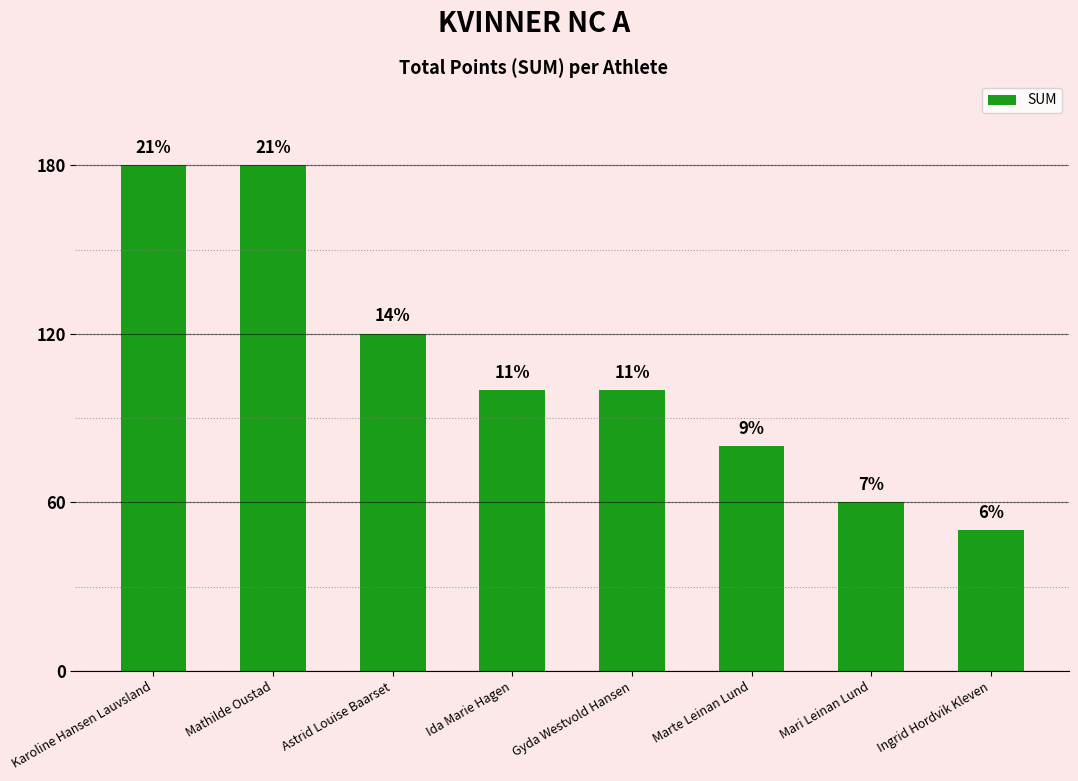

What is the label of the 5th bar from the left?

Gyda Westvold Hansen